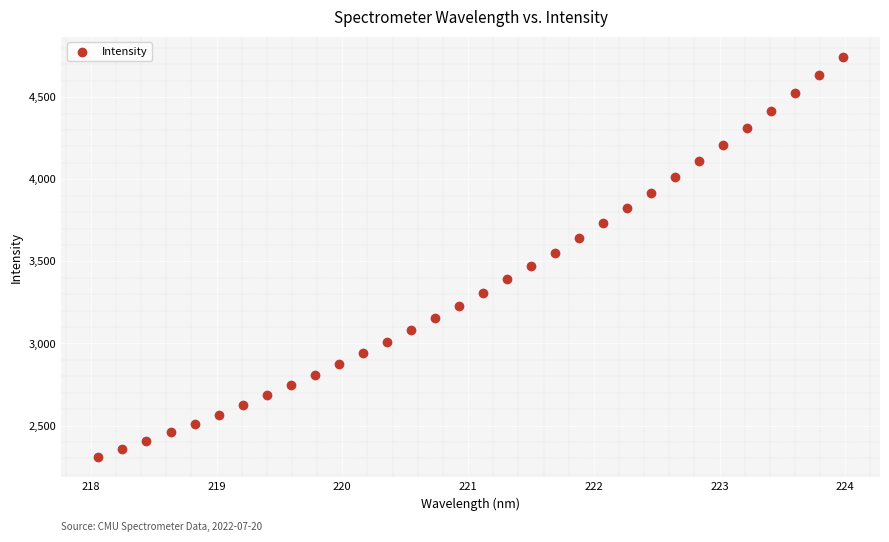

What is the range of X values (max minus min)?

5.9